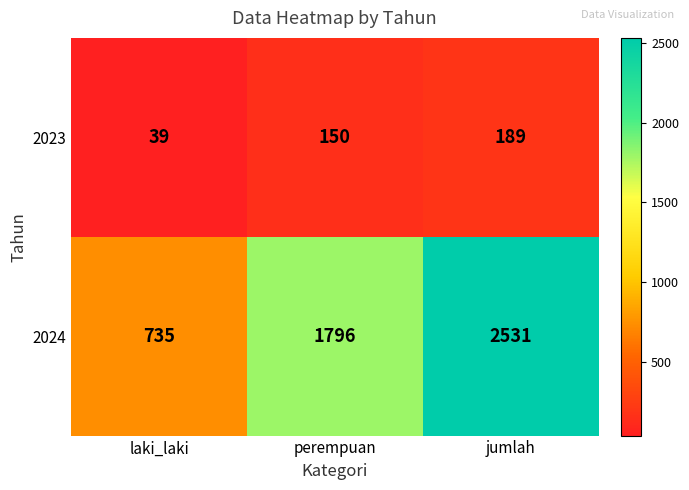

What is the difference between the 2024 values at laki_laki and jumlah?

1796